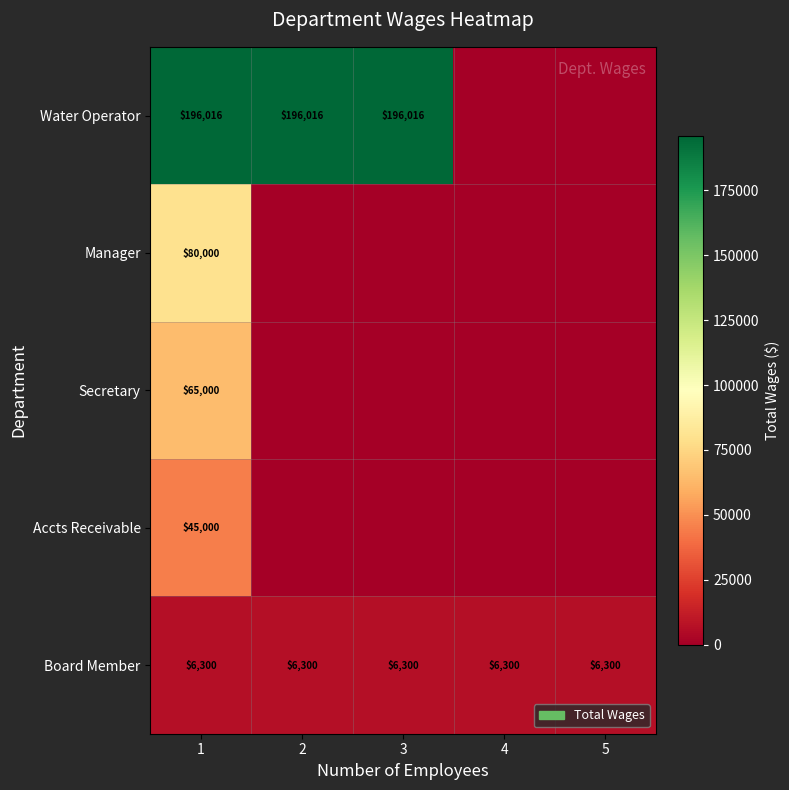

At how many categories does at least one series exceed 172631?

3